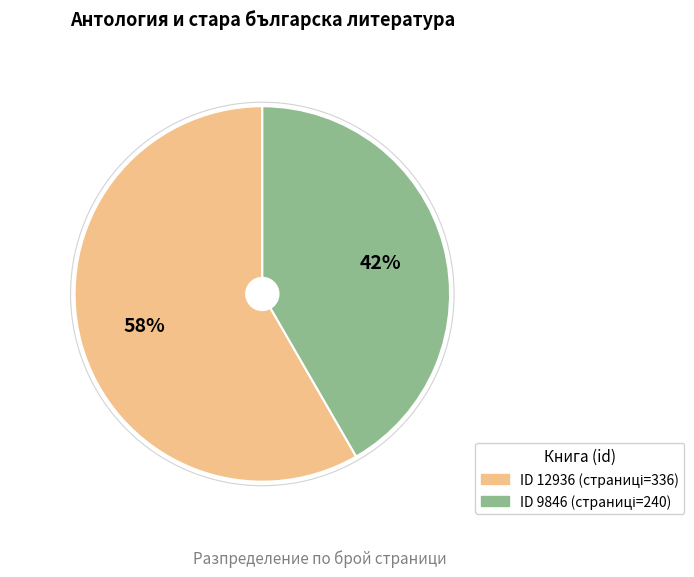

Is there any slice that represents more than half of the pie?

Yes